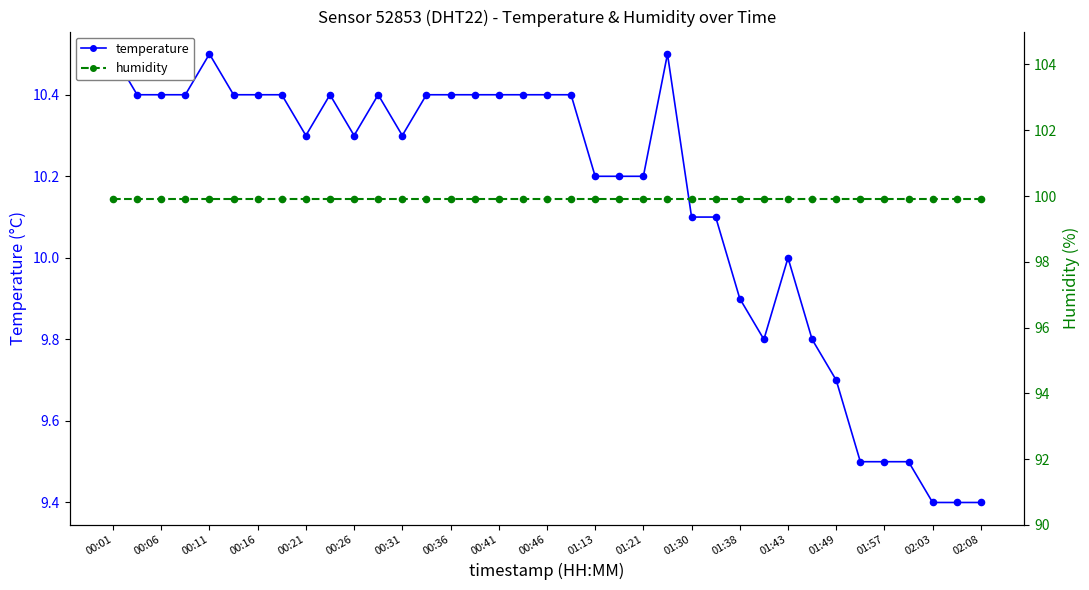

Which series has the largest total across all categories?

humidity